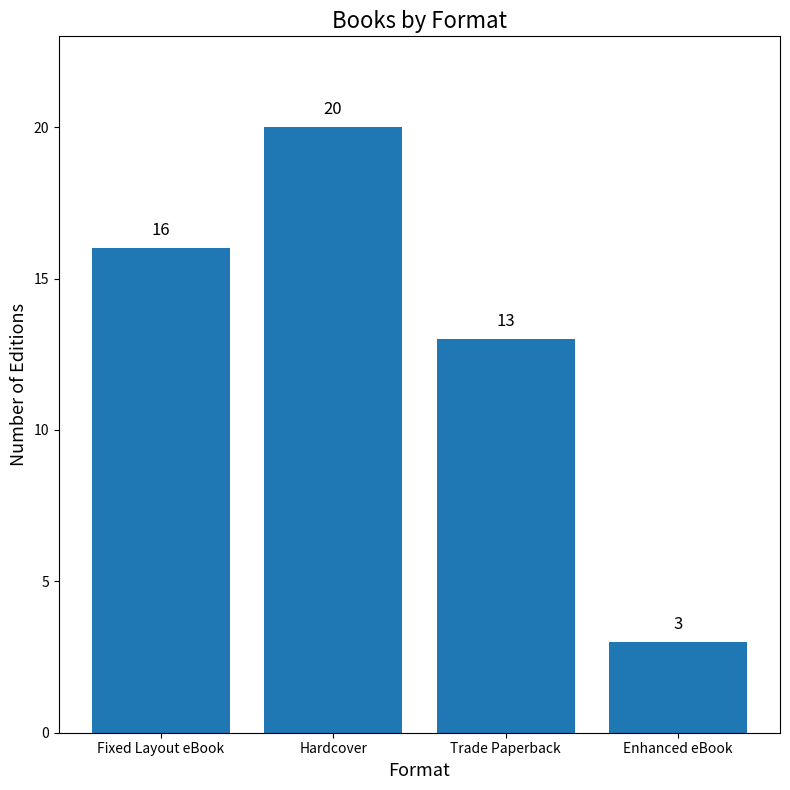

At which label is the value closest to 11?

Trade Paperback